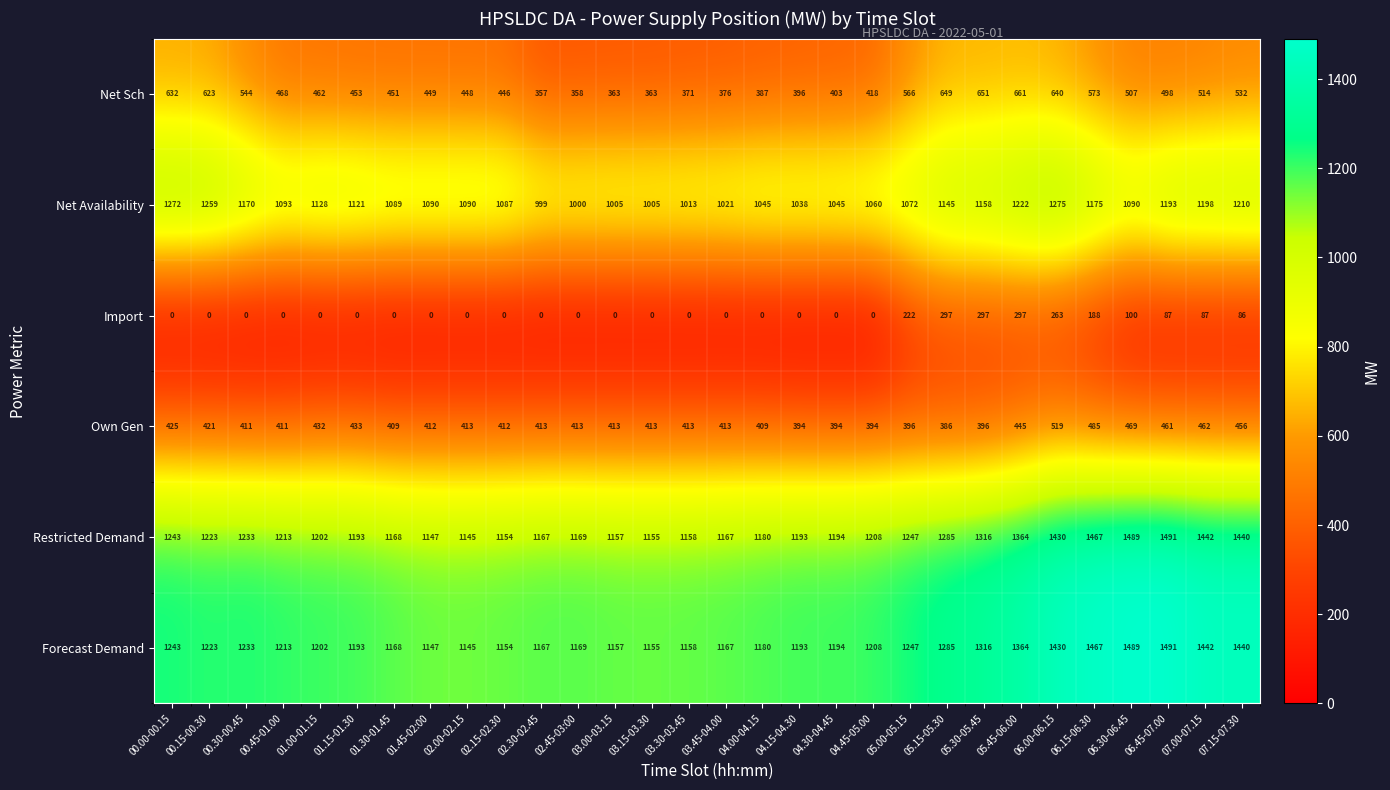

The value of Forecast Demand at 00.00-00.15 is 1243. True or false?

True